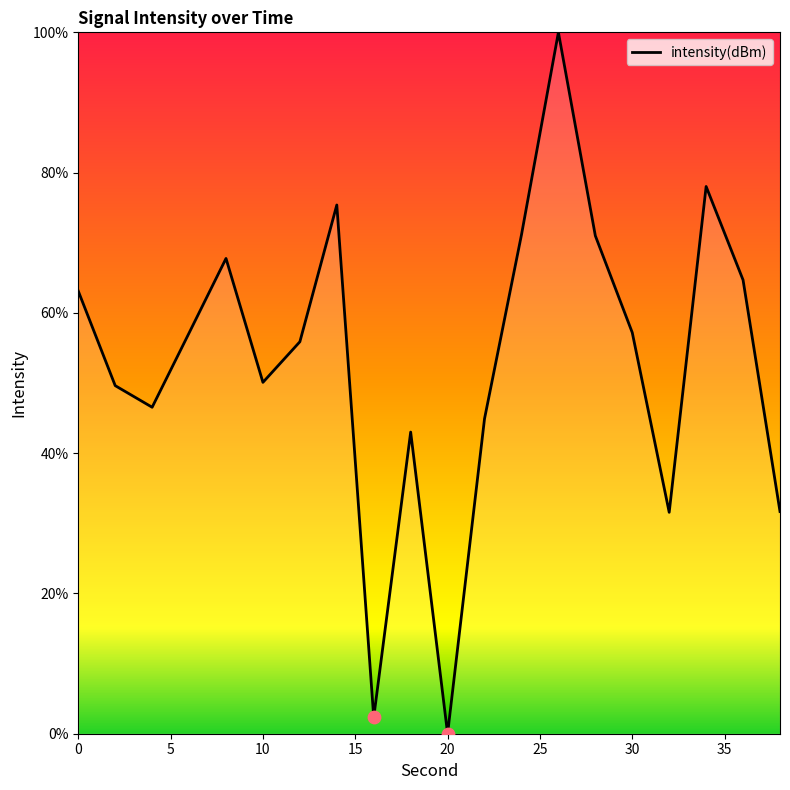

What is the greatest value displayed?

100.0